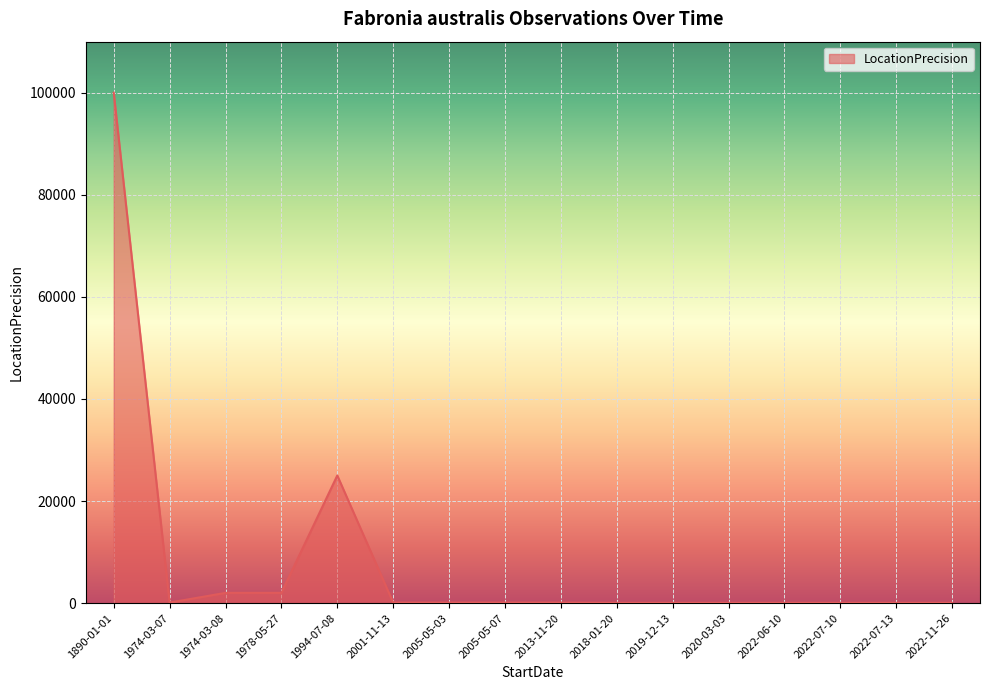

What is the difference between the maximum and minimum values?

99950